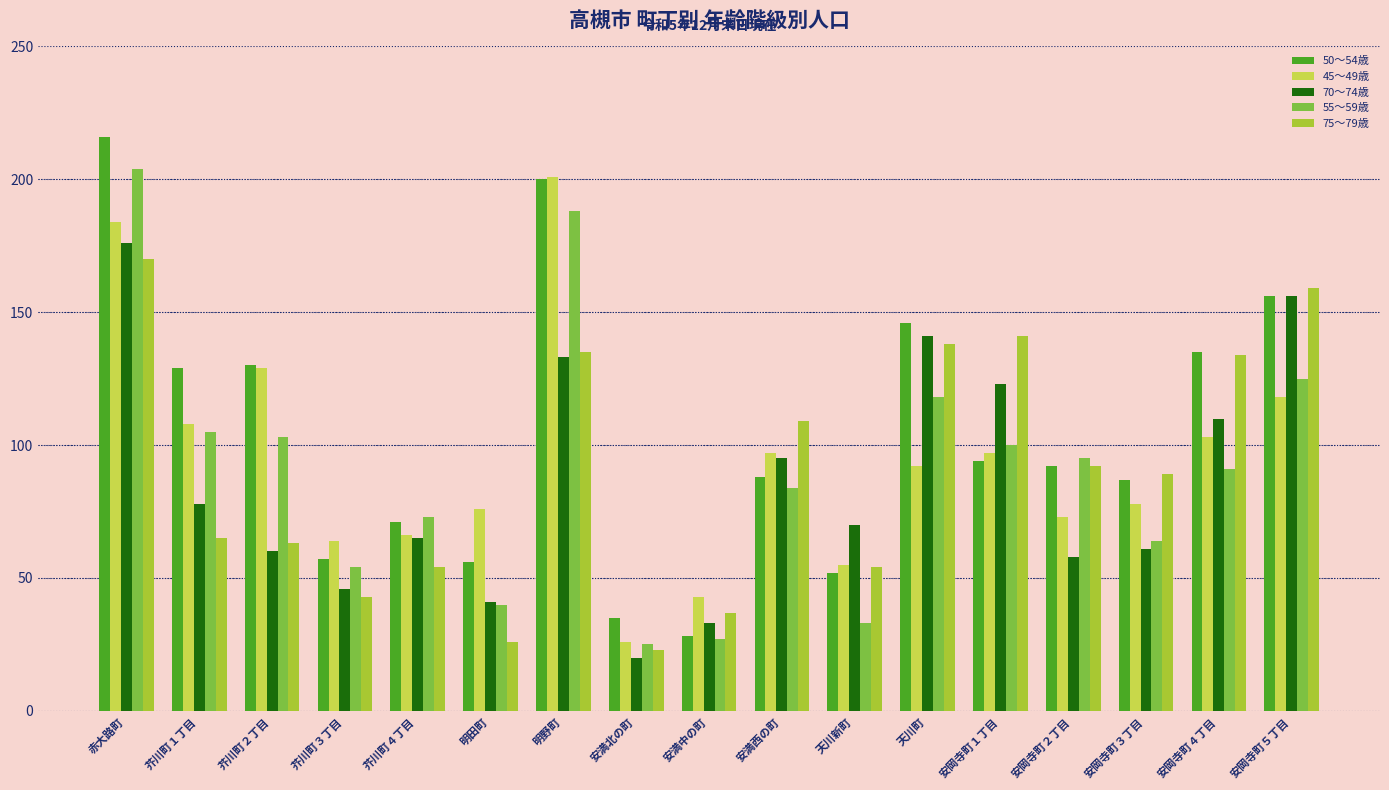

Which series has the widest spread of values?

50～54歳